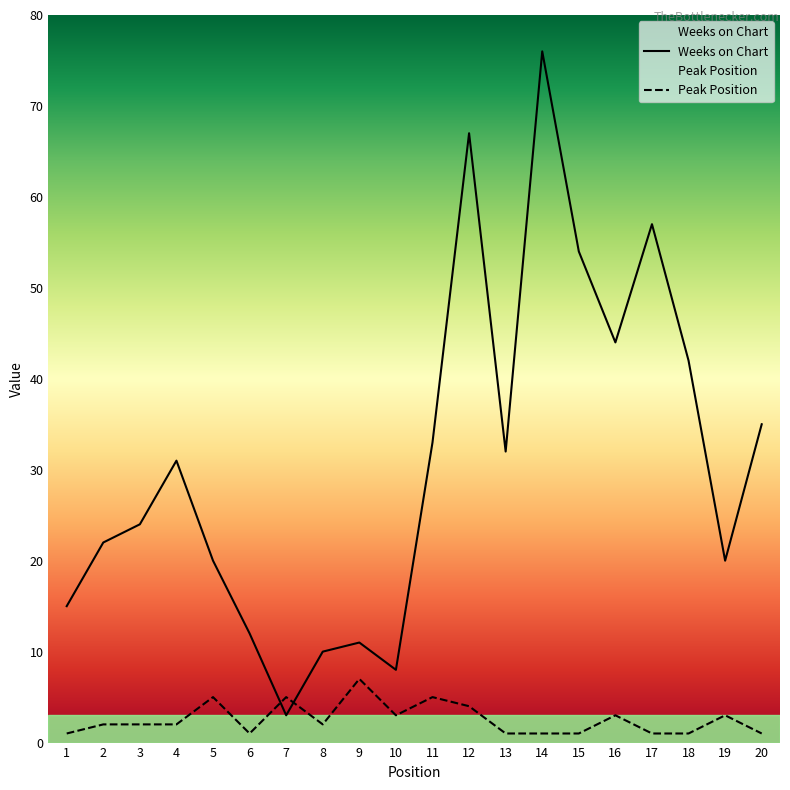

Which series ends up on top after the final intersection of Peak Position and Weeks on Chart?

Weeks on Chart